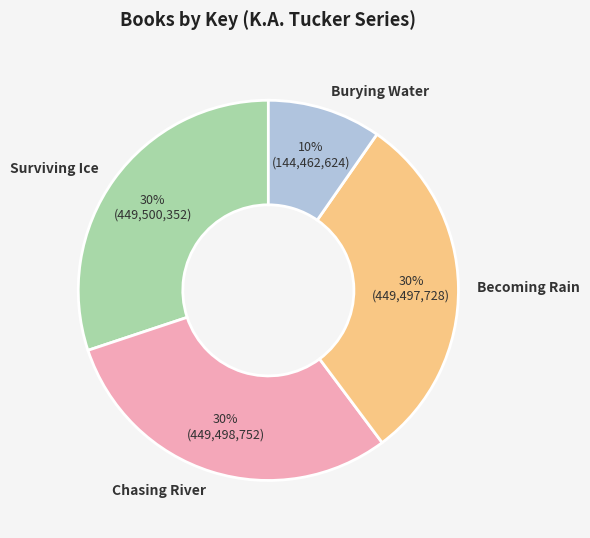

How many slices are in this pie chart?

4